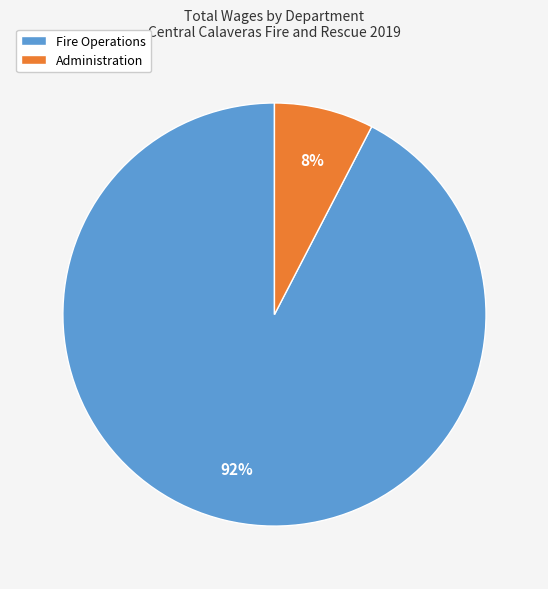

Which has a higher value, Fire Operations or Administration?

Fire Operations